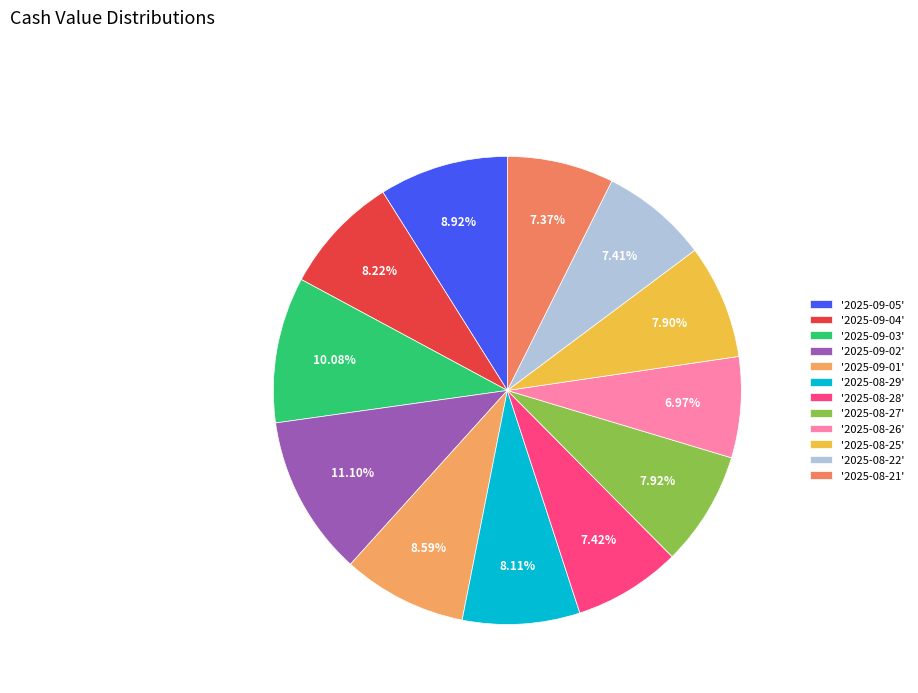

How many slices are in this pie chart?

12